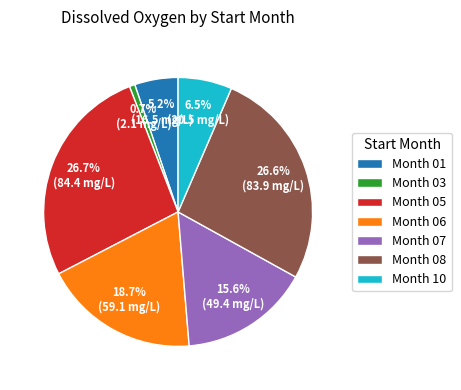

What is the total percentage of Month 01 and Month 06?

23.9%